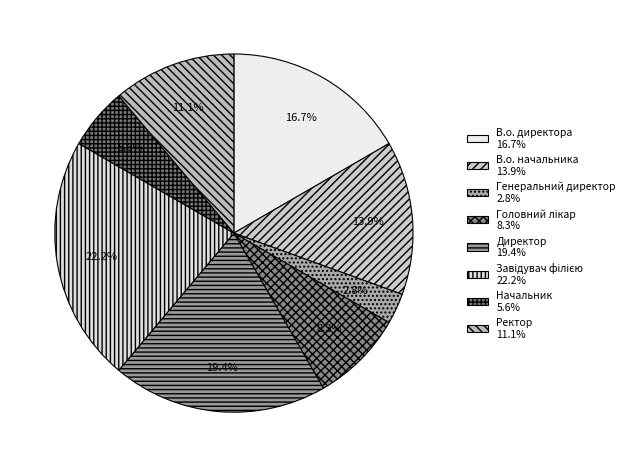

What is the smallest slice in the pie chart?

Генеральний директор